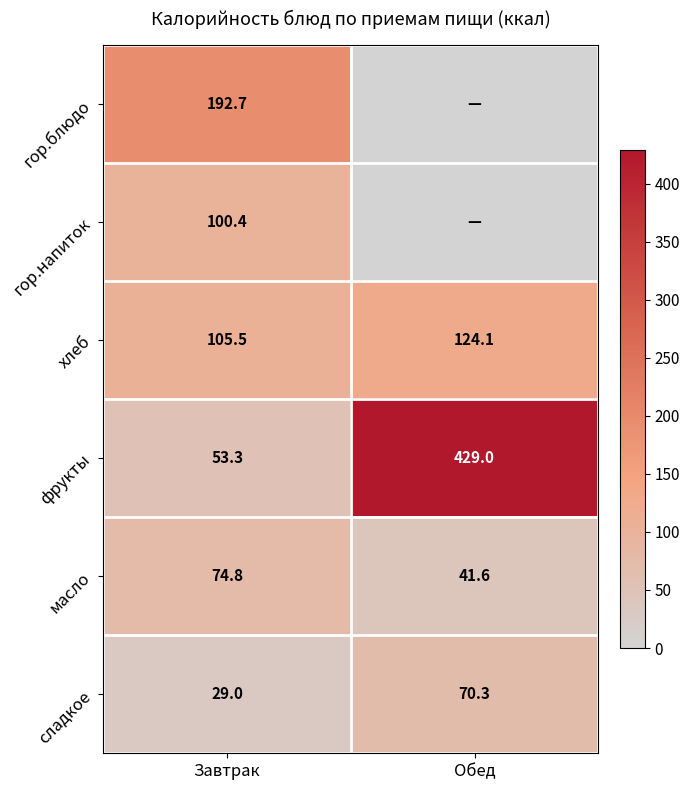

Rank the categories by хлеб value from highest to lowest.

Обед, Завтрак